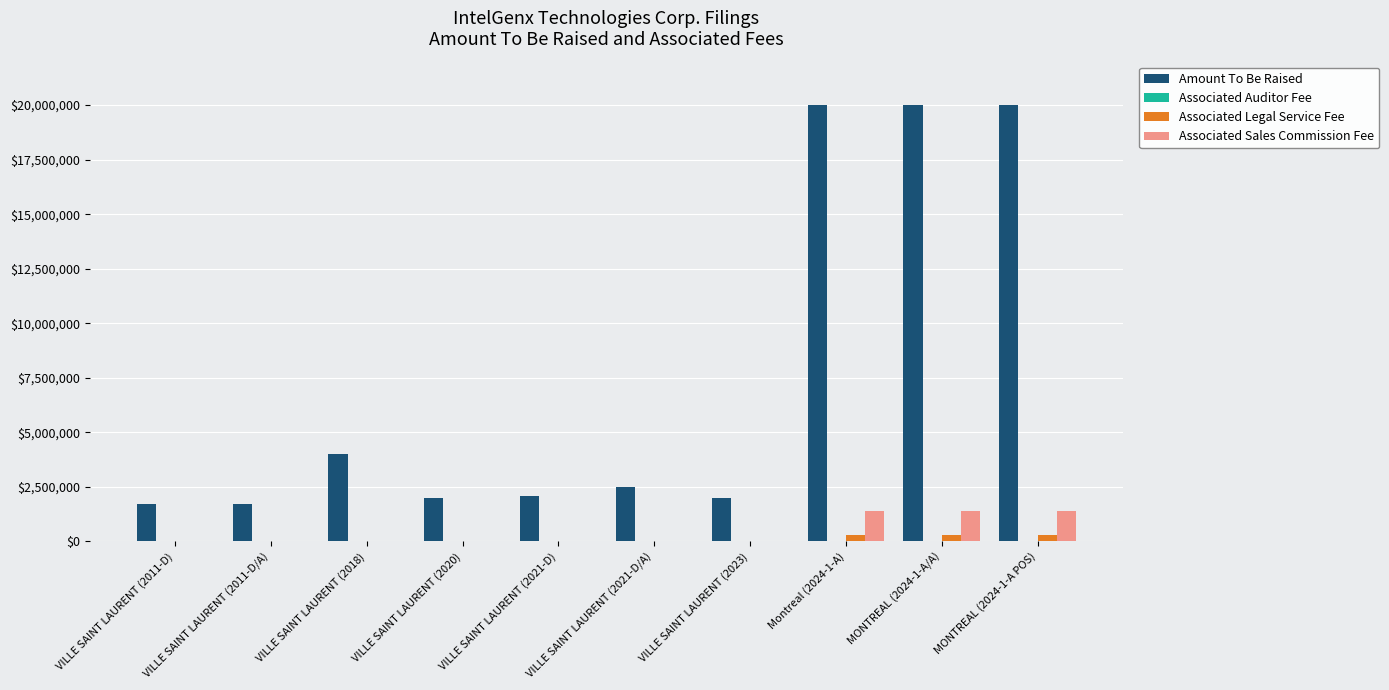

What is the maximum value shown in the chart?

20000000